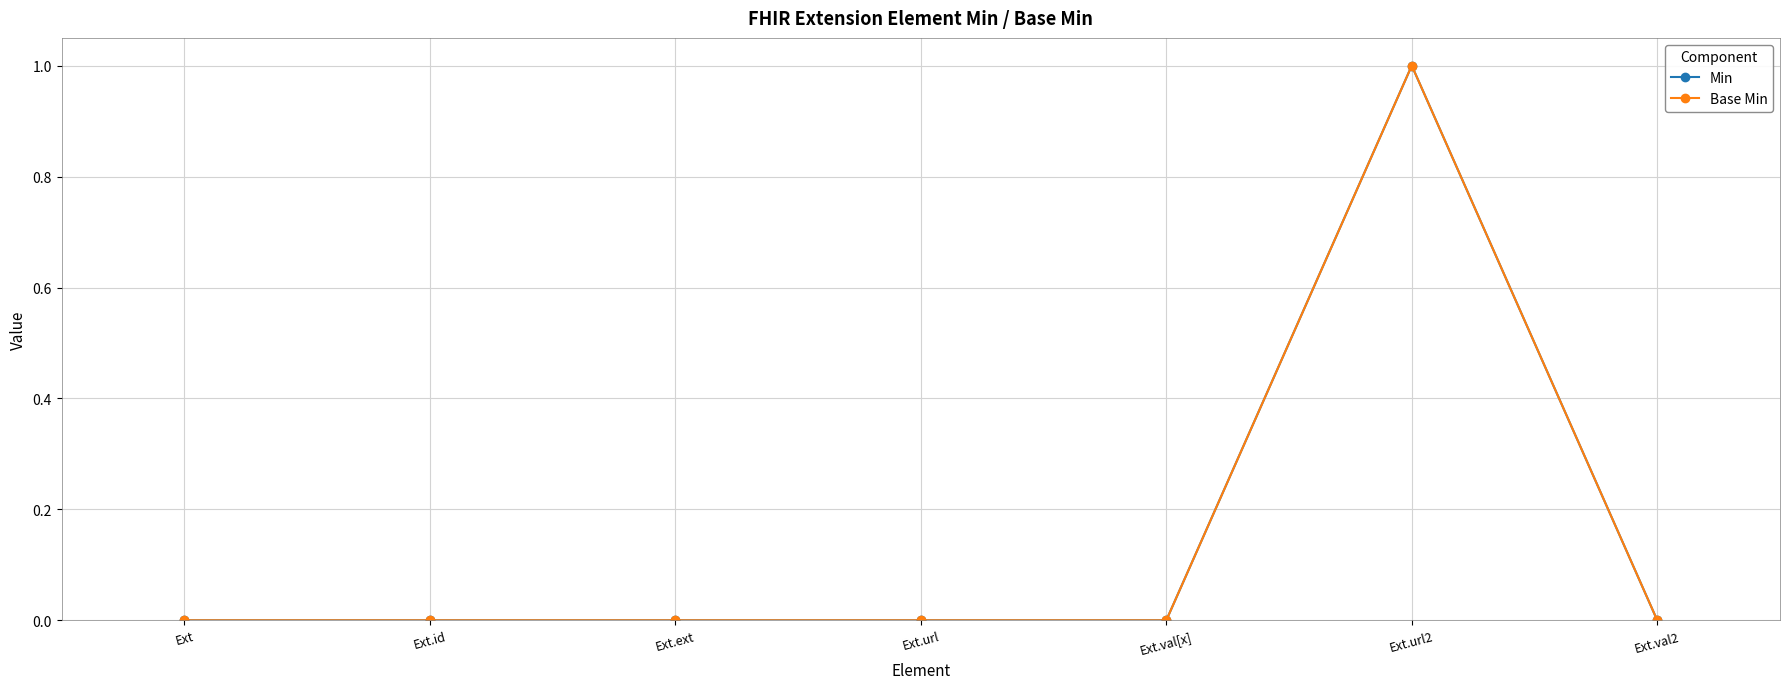

True or false: Base Min and Min cross at least once.

False